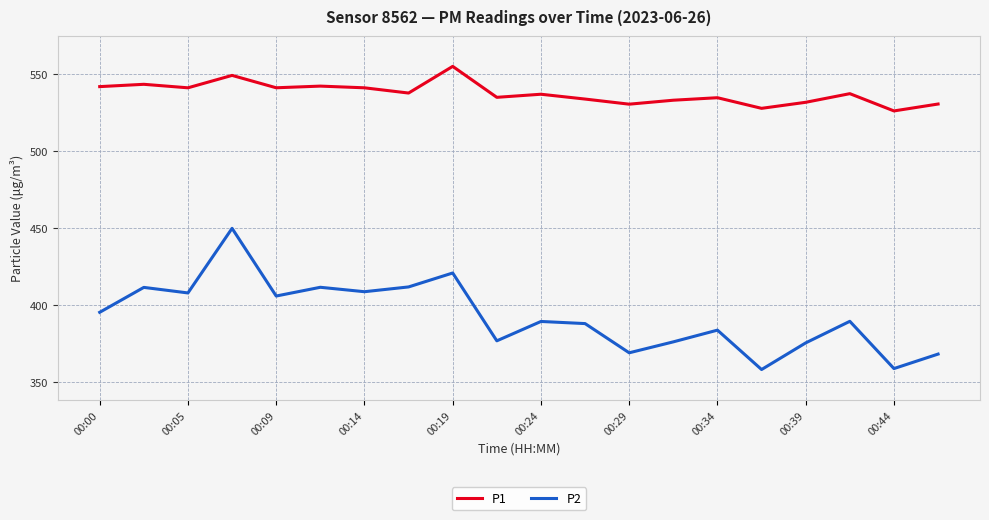

True or false: P1 and P2 intersect in this chart.

False